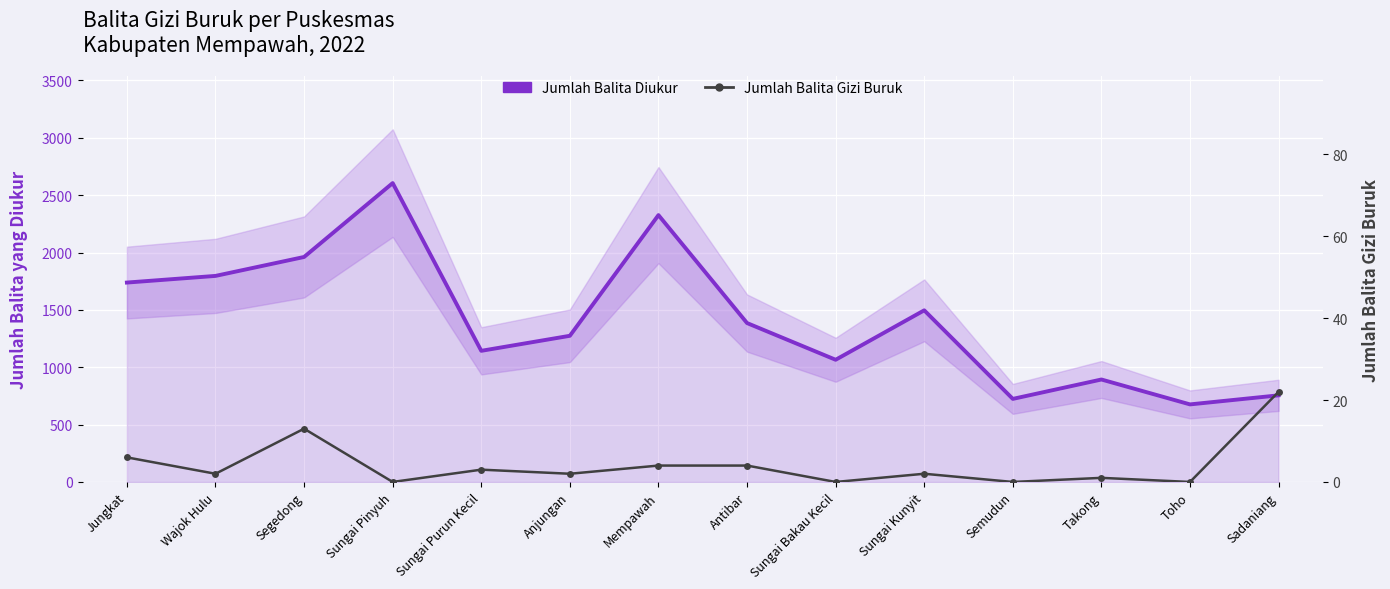

What is the sum of all Jumlah Balita Gizi Buruk values?

59